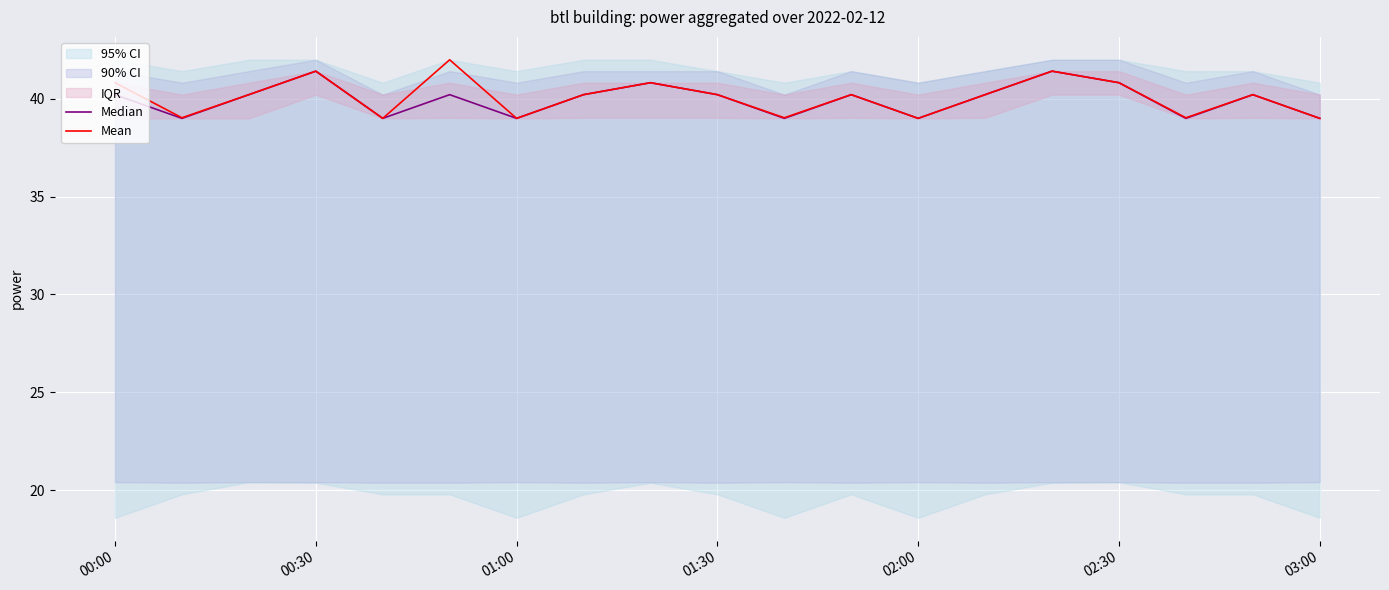

What are all the series names shown in the legend?

Median, Mean